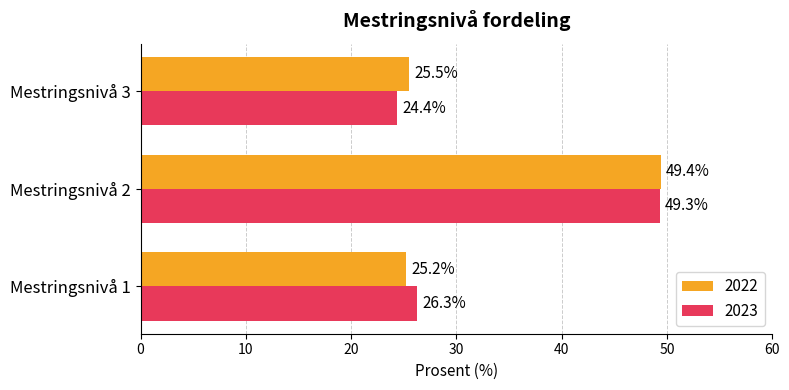

What is the greatest value displayed?

49.4